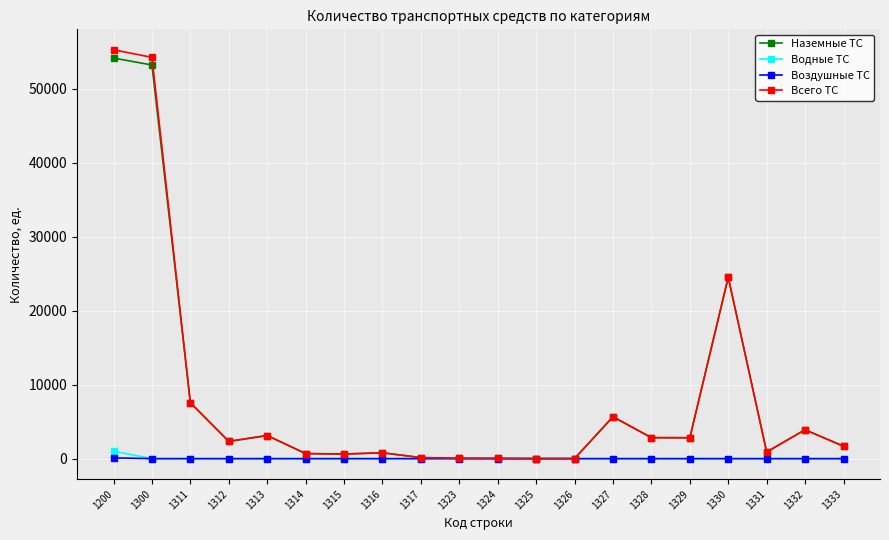

At which label is Всего ТС closest to 27652?

1330